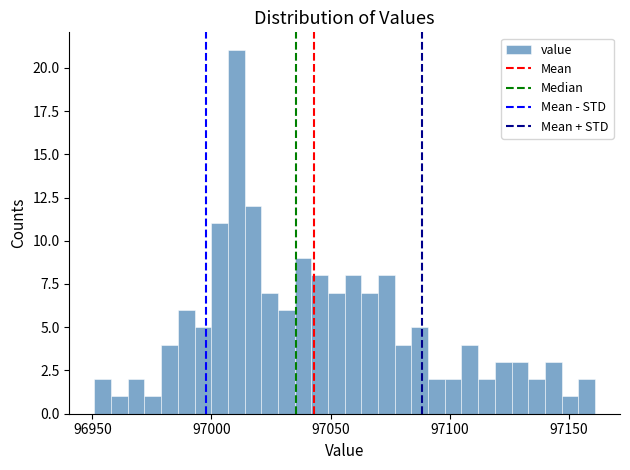

Read against the x-axis, roughly where is the centre of the tallest bar?

97010